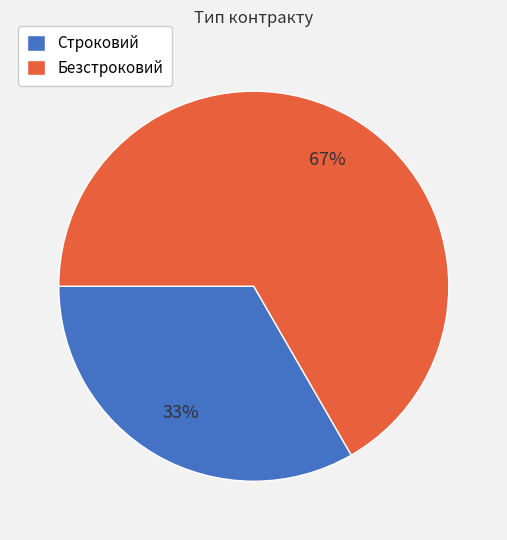

Which category has the biggest portion of the pie?

Безстроковий